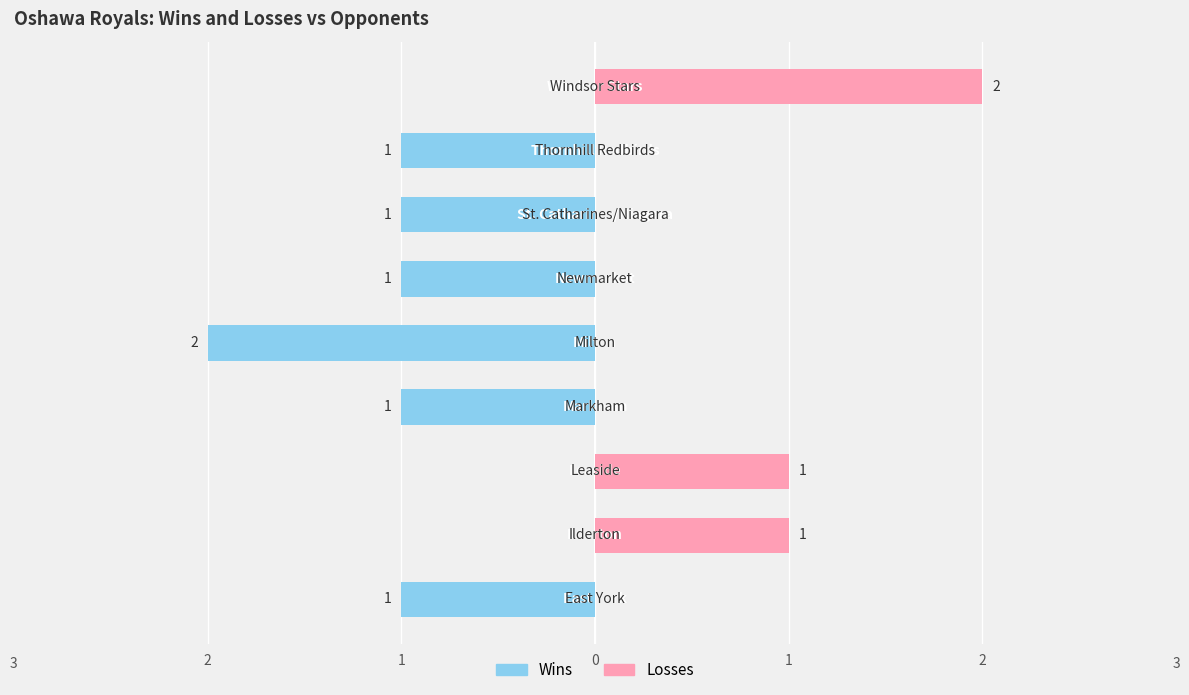

What is the value of the Losses bar at the 2nd from the left?

1